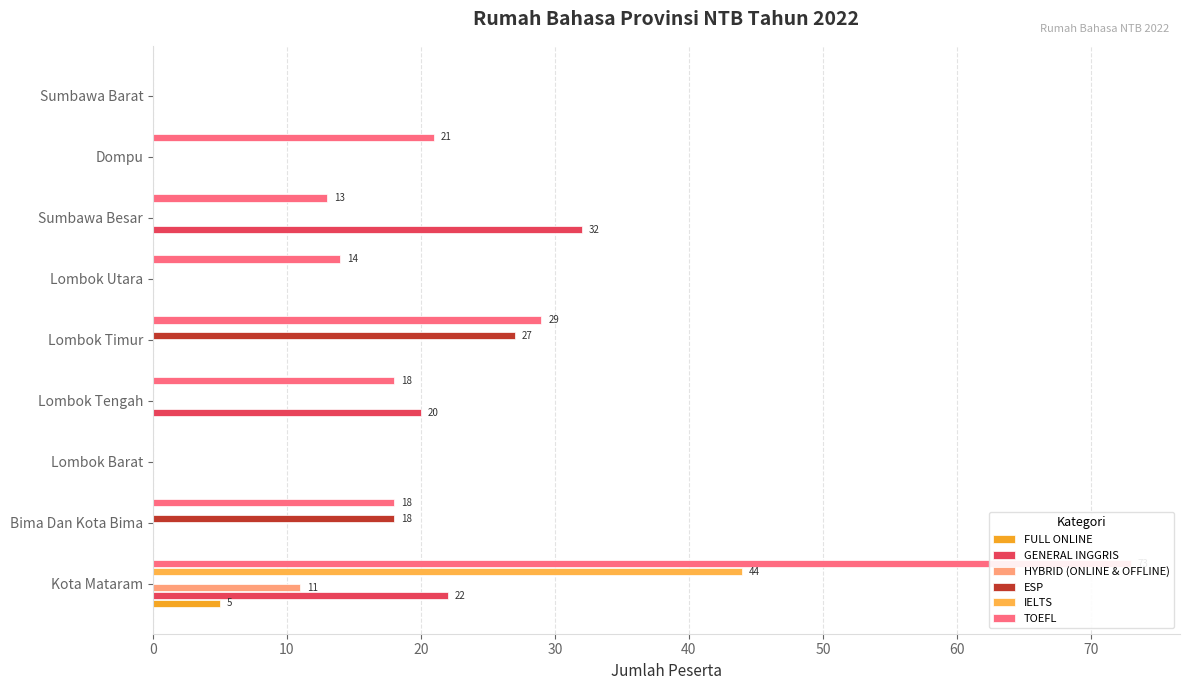

List the series in order of their peak value, lowest first.

FULL ONLINE, HYBRID (ONLINE & OFFLINE), ESP, GENERAL INGGRIS, IELTS, TOEFL